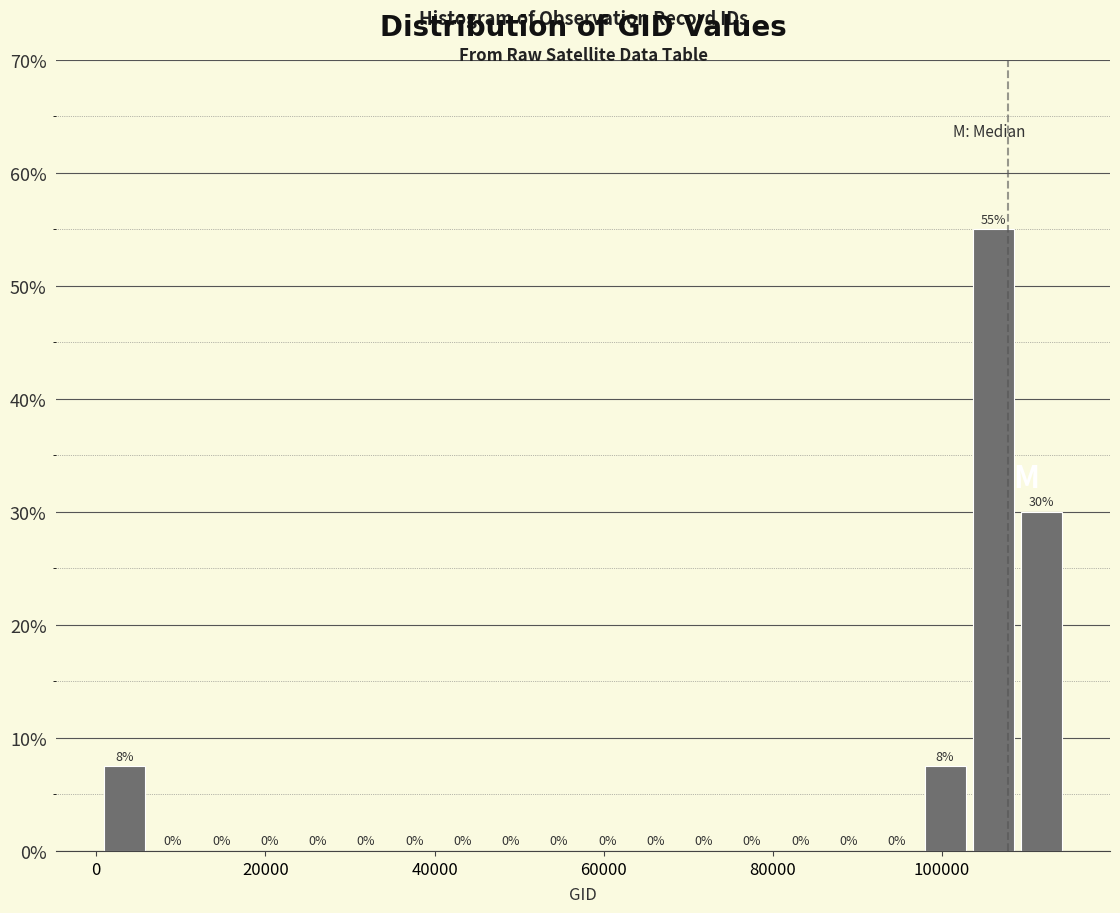

Read against the x-axis, roughly where is the centre of the tallest bar?

106000